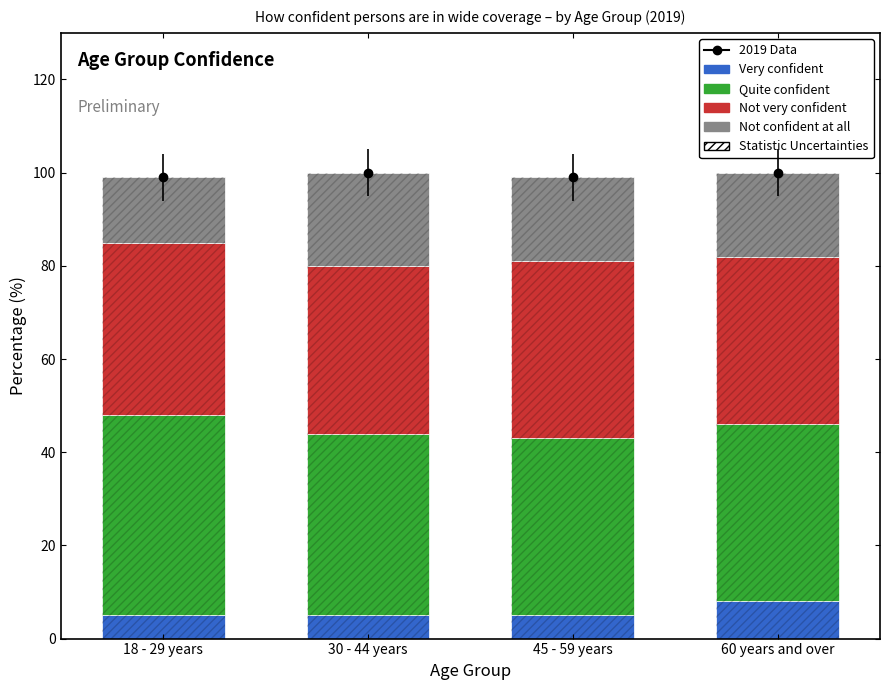

What is the label of the 1st bar from the left?

18 - 29 years